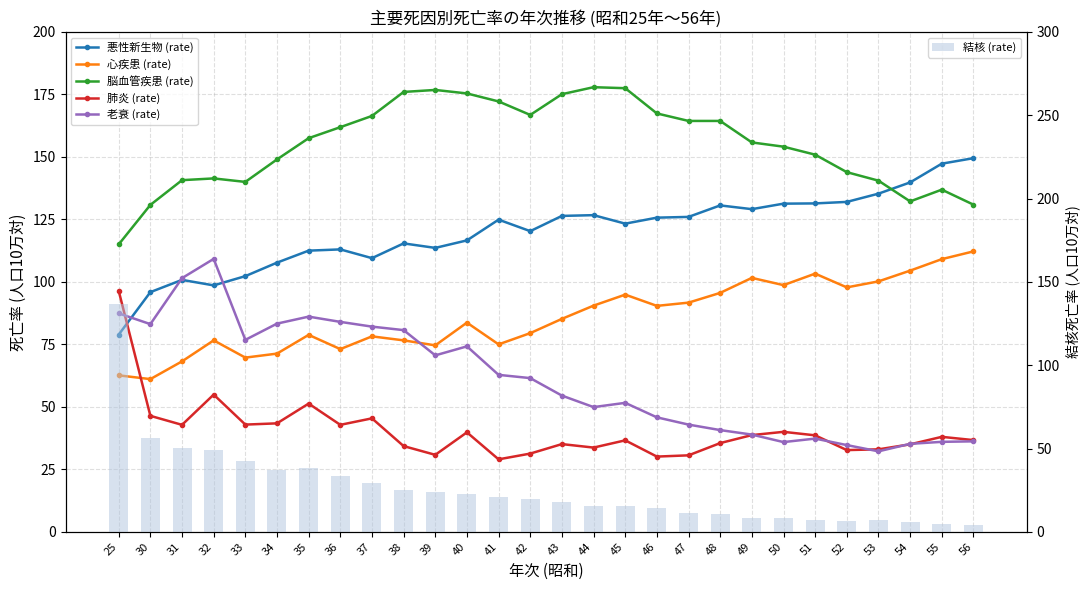

What is the value of the 心疾患 (rate) bar at the 1st from the left?

62.6